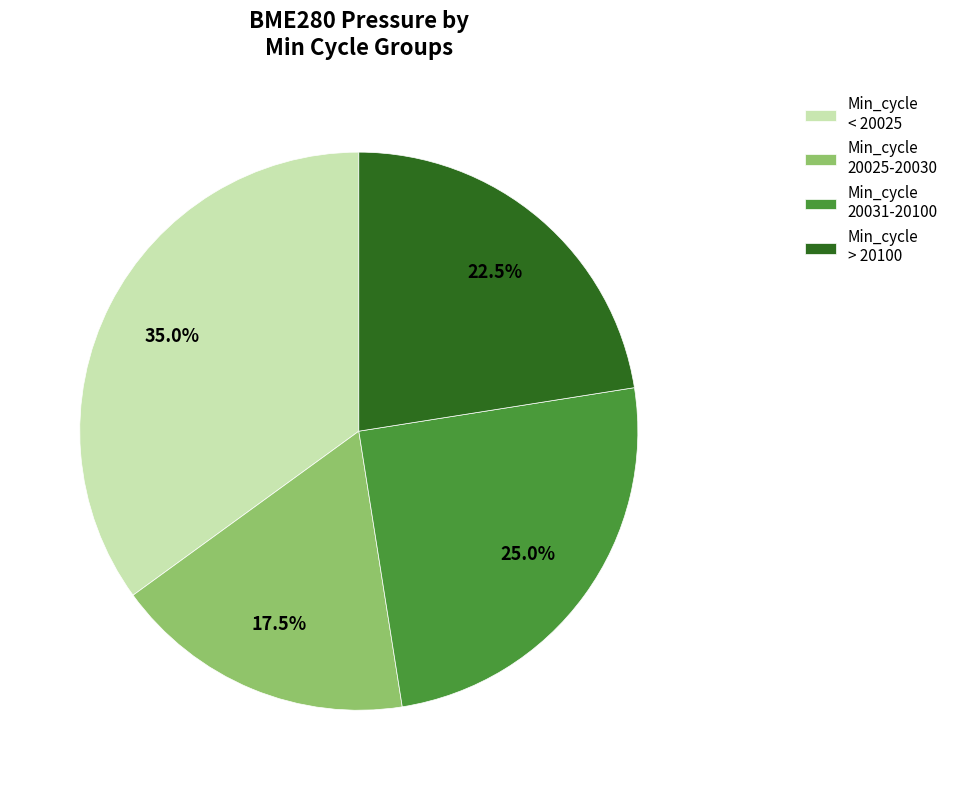

How many slices are in this pie chart?

4